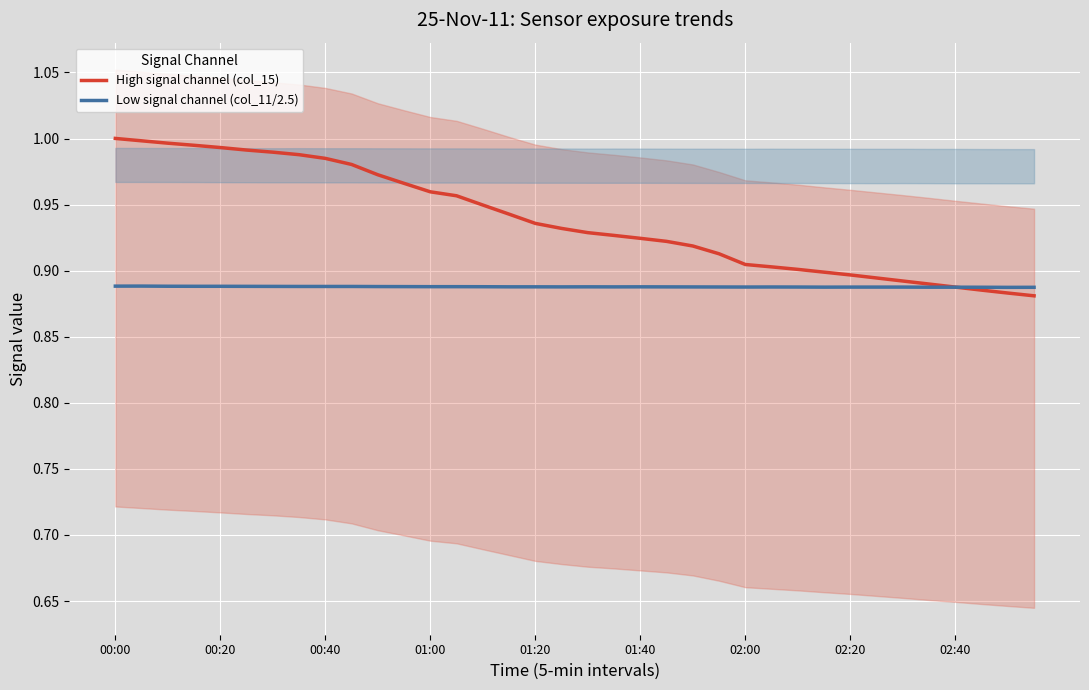

What is the value of the High signal channel (col_15) point at the 10th from the left?

1.0